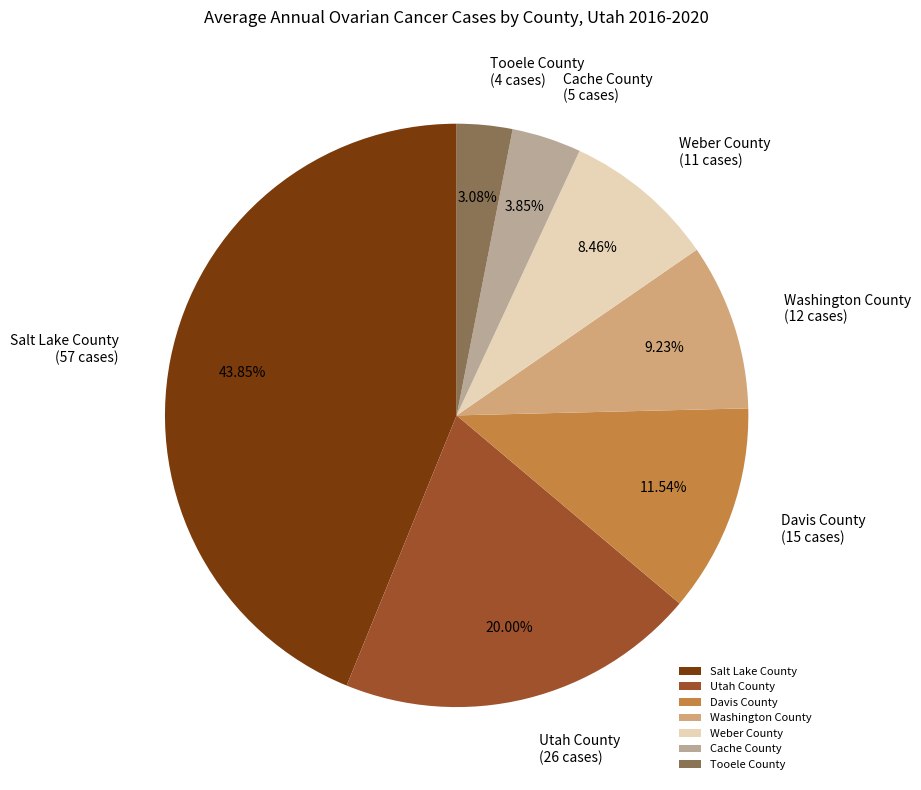

To the nearest percent, what is the difference between the Davis County and Washington County slice percentages?

2%